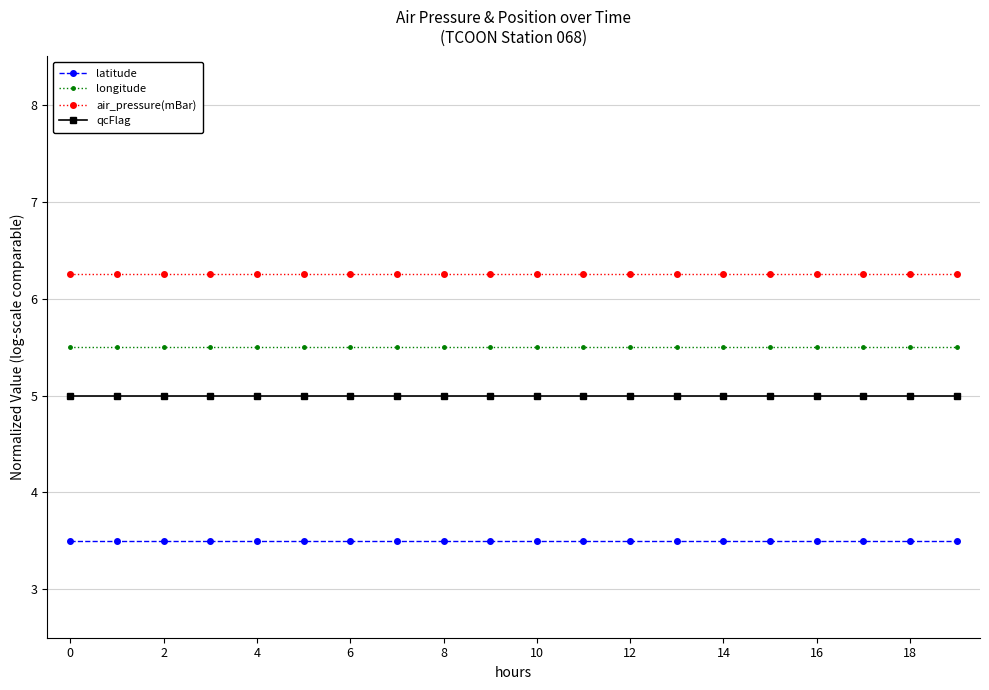

List the series in order of their overall mean, lowest first.

latitude, qcFlag, longitude, air_pressure(mBar)